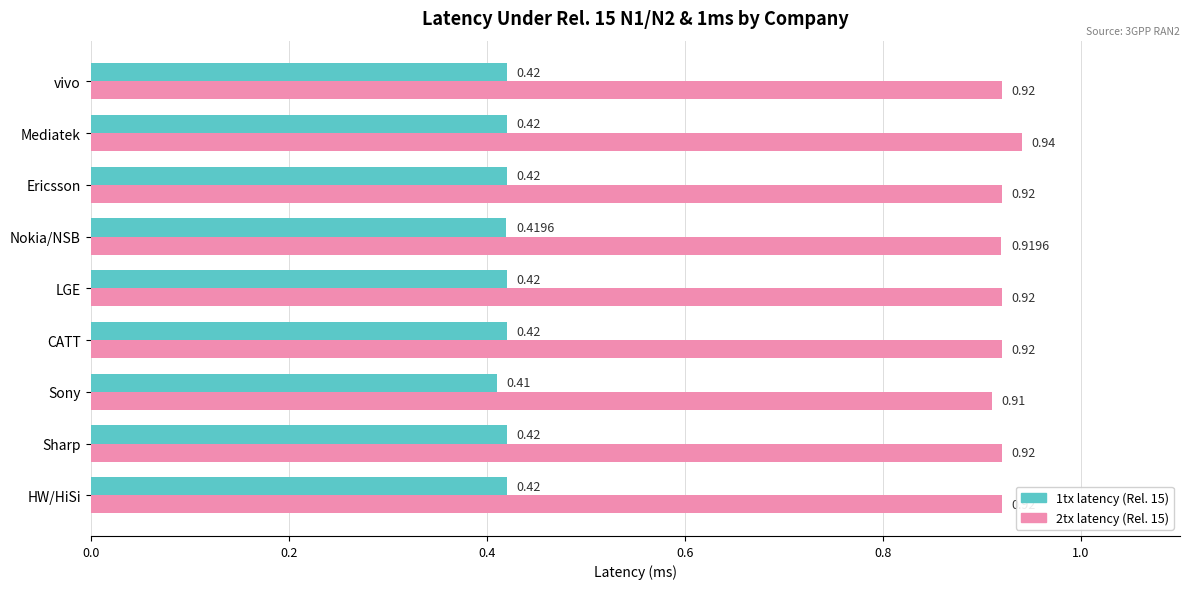

Which category has the lowest value across all series?

Sony